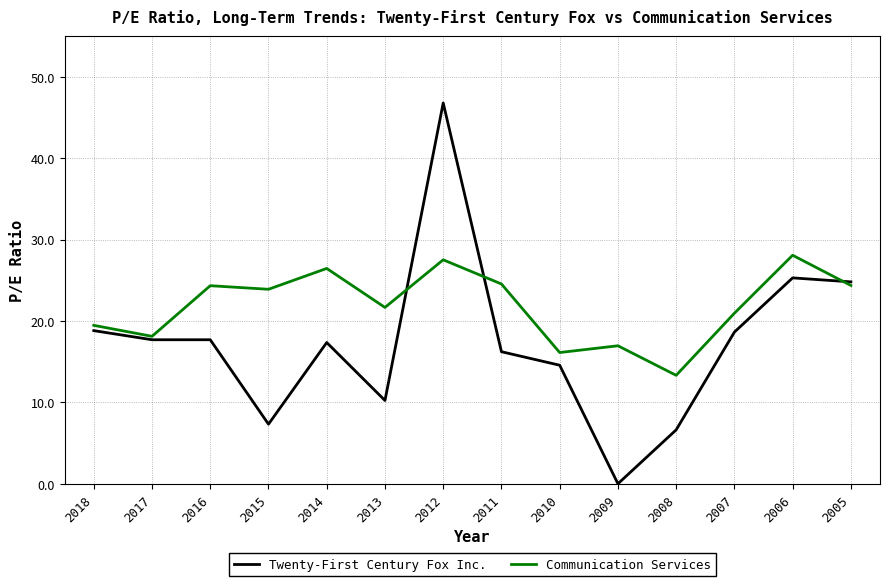

At which category is the sum across all series the highest?

2012